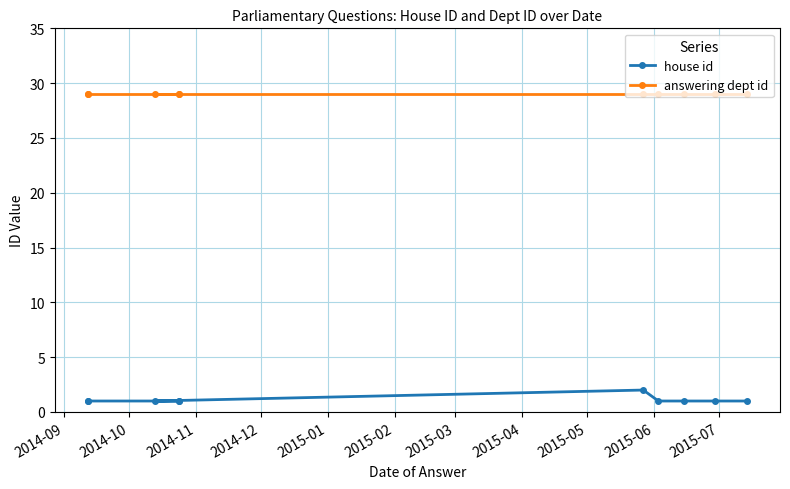

What is the total value across all series at 2015-03?

30